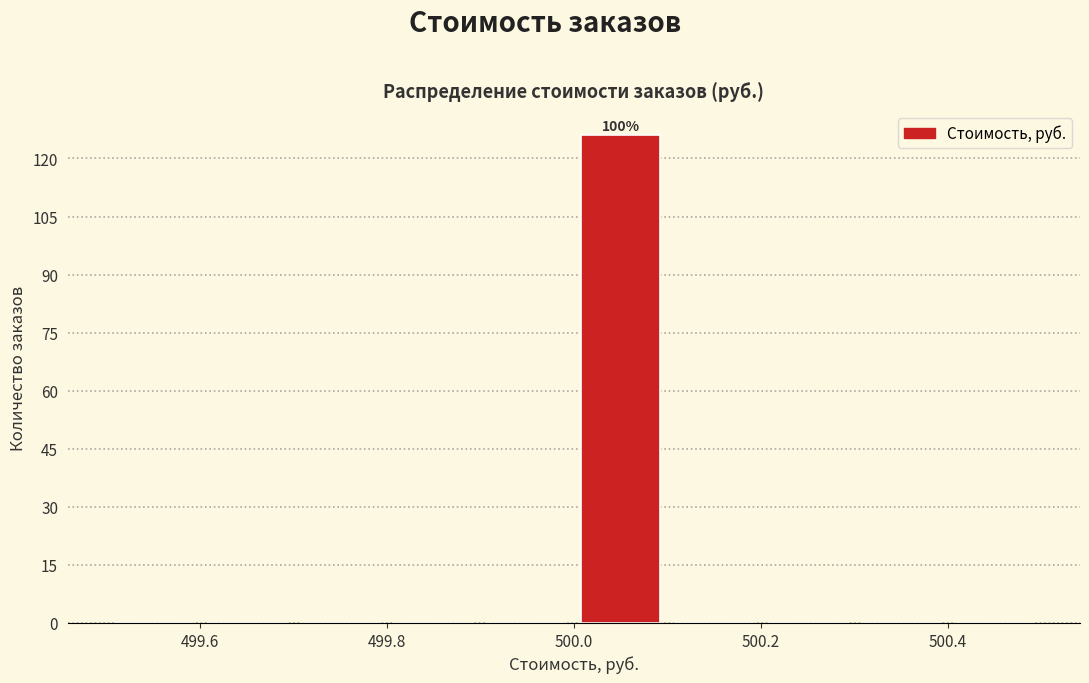

Over which range of the x-axis is the bar tallest?

500.0 to 500.1